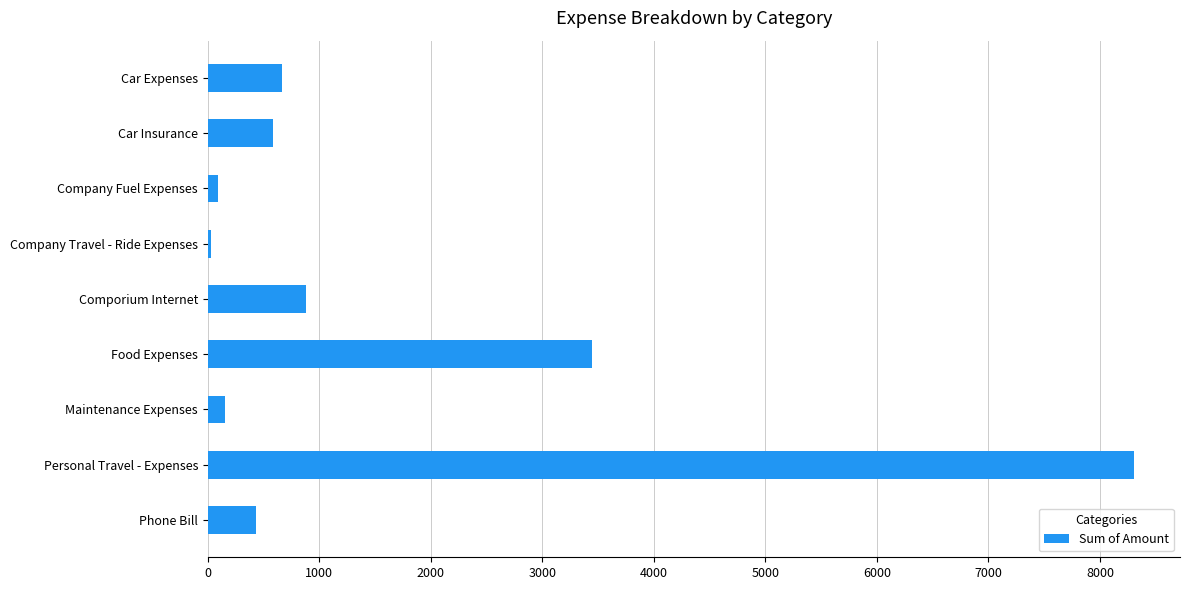

Is it true that the value at Comporium Internet is 1240.0?

False